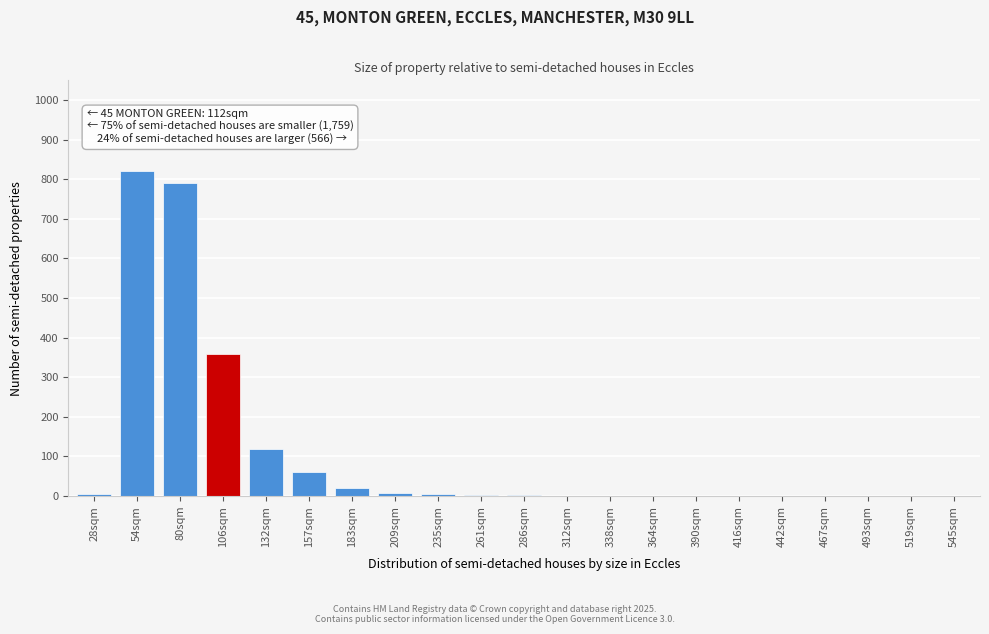

What is the sum of all values?

2195